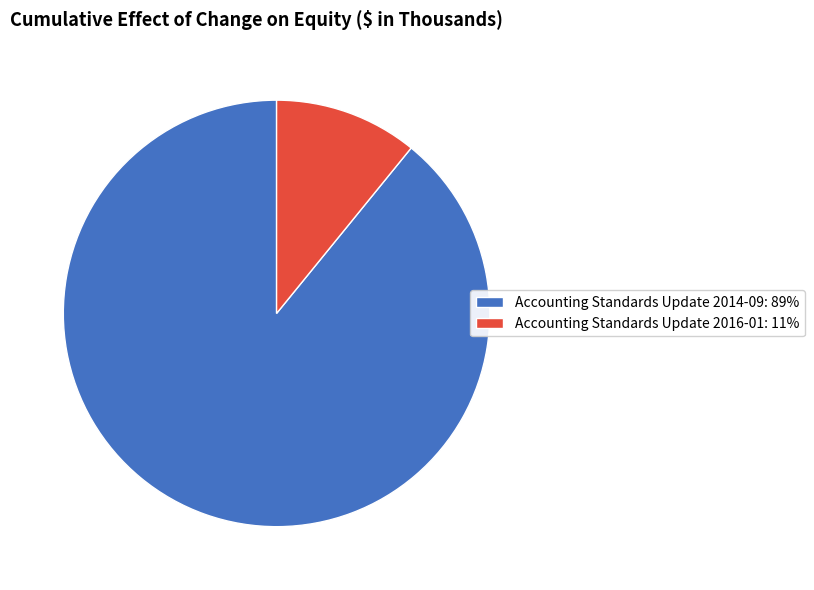

Which slice represents more than half of the pie?

Accounting Standards Update 2014-09